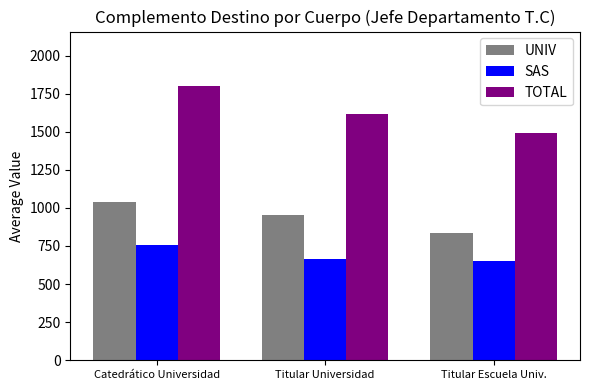

Reading left to right, transcribe all the data shown in this chart.

UNIV: 1039.6	952.2	835.4
SAS: 758.1	666.0	654.6
TOTAL: 1797.8	1618.2	1490.0